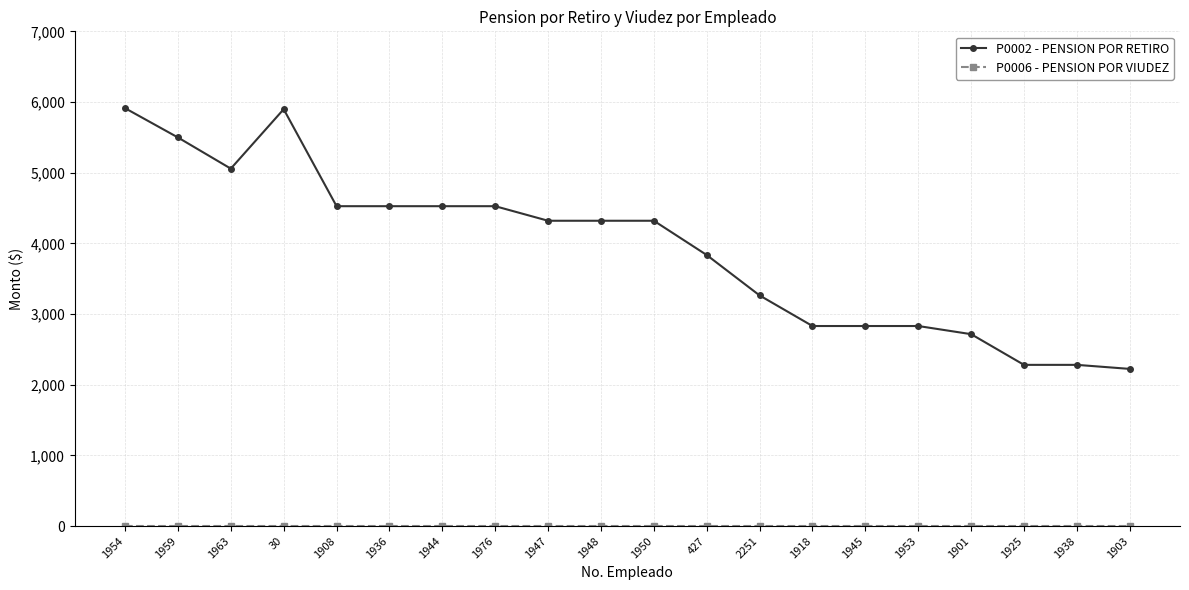

What is the difference between the maximum and second lowest values in the P0002 - PENSION POR RETIRO series?

3632.0